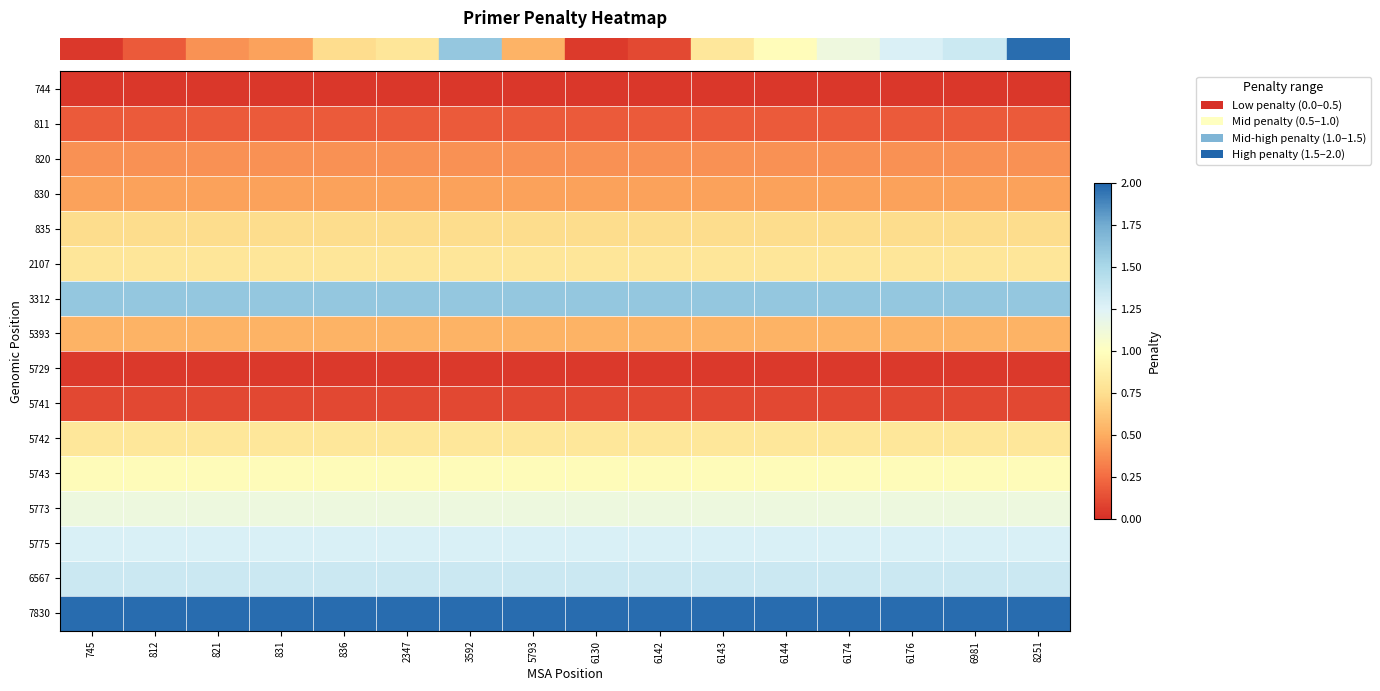

What is the difference between the highest and lowest values at 6143?

1.9